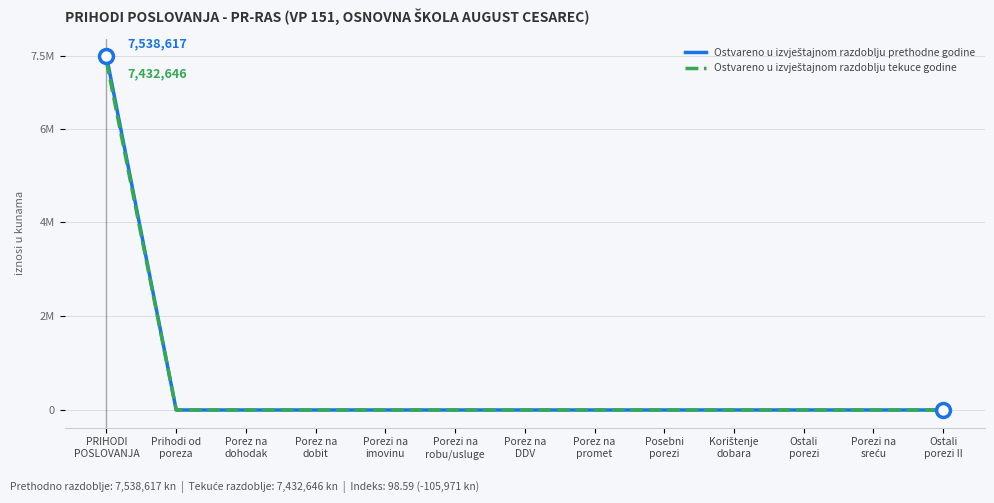

What is the label of the 1st point from the left?

PRIHODI
POSLOVANJA